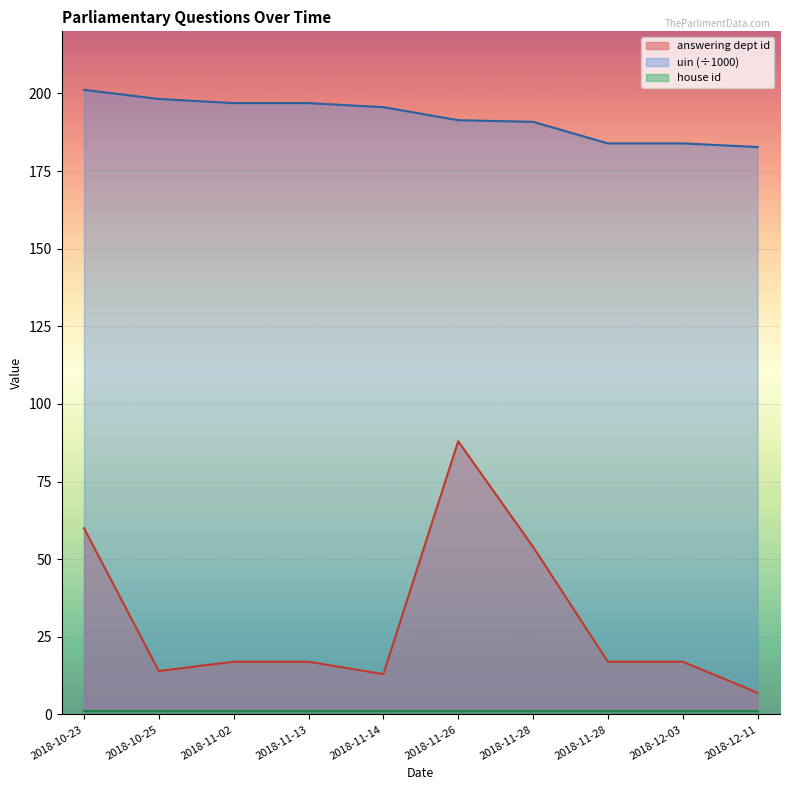

What is the label of the 1st point from the left?

2018-10-23